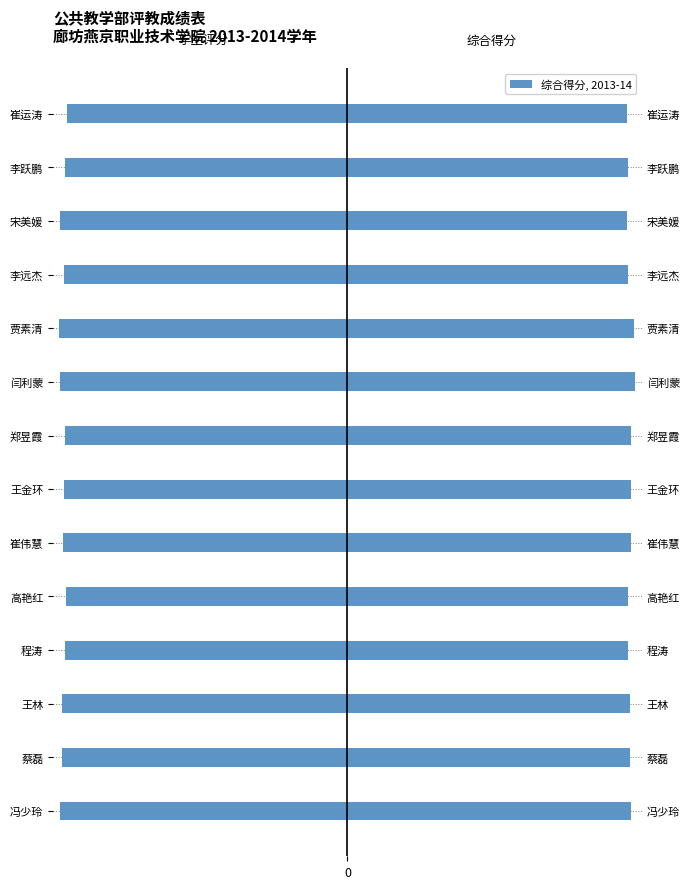

What is the value of the 综合得分 bar at the 2nd from the left?

96.3